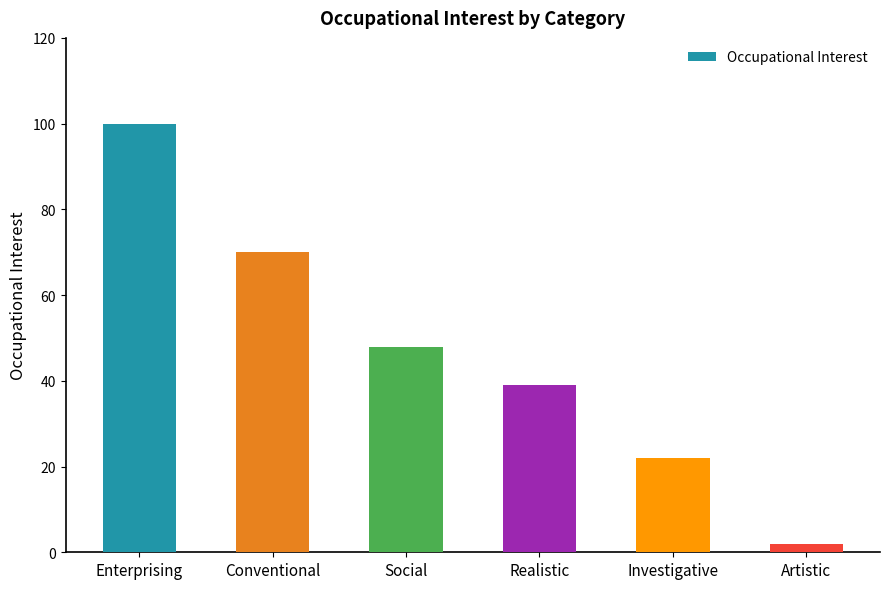

Reading right to left, transcribe all the data shown in this chart.

Artistic=2	Investigative=22	Realistic=39	Social=48	Conventional=70	Enterprising=100